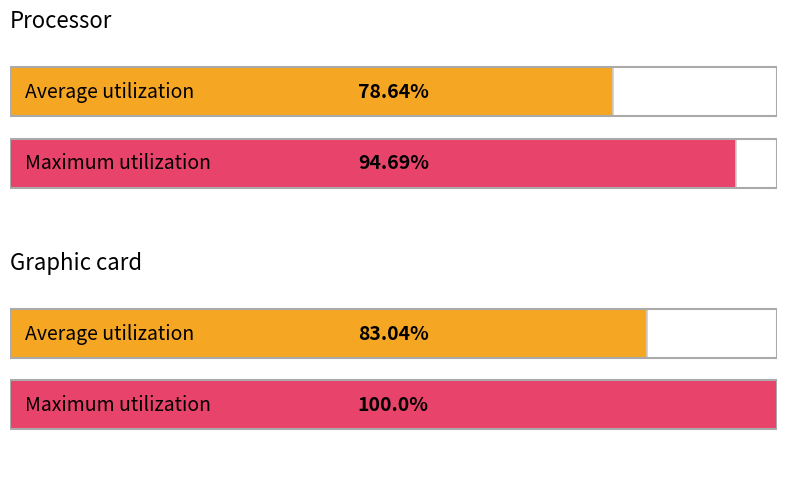

Reading right to left, list all the values displayed in this chart.

Average utilization: 83.0	78.6
Maximum utilization: 100.0	94.7